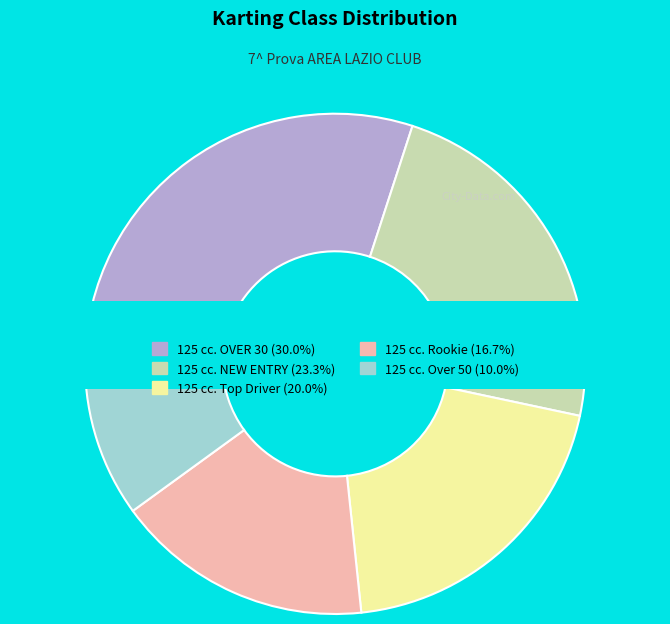

Which category has the biggest portion of the pie?

125 cc. OVER 30